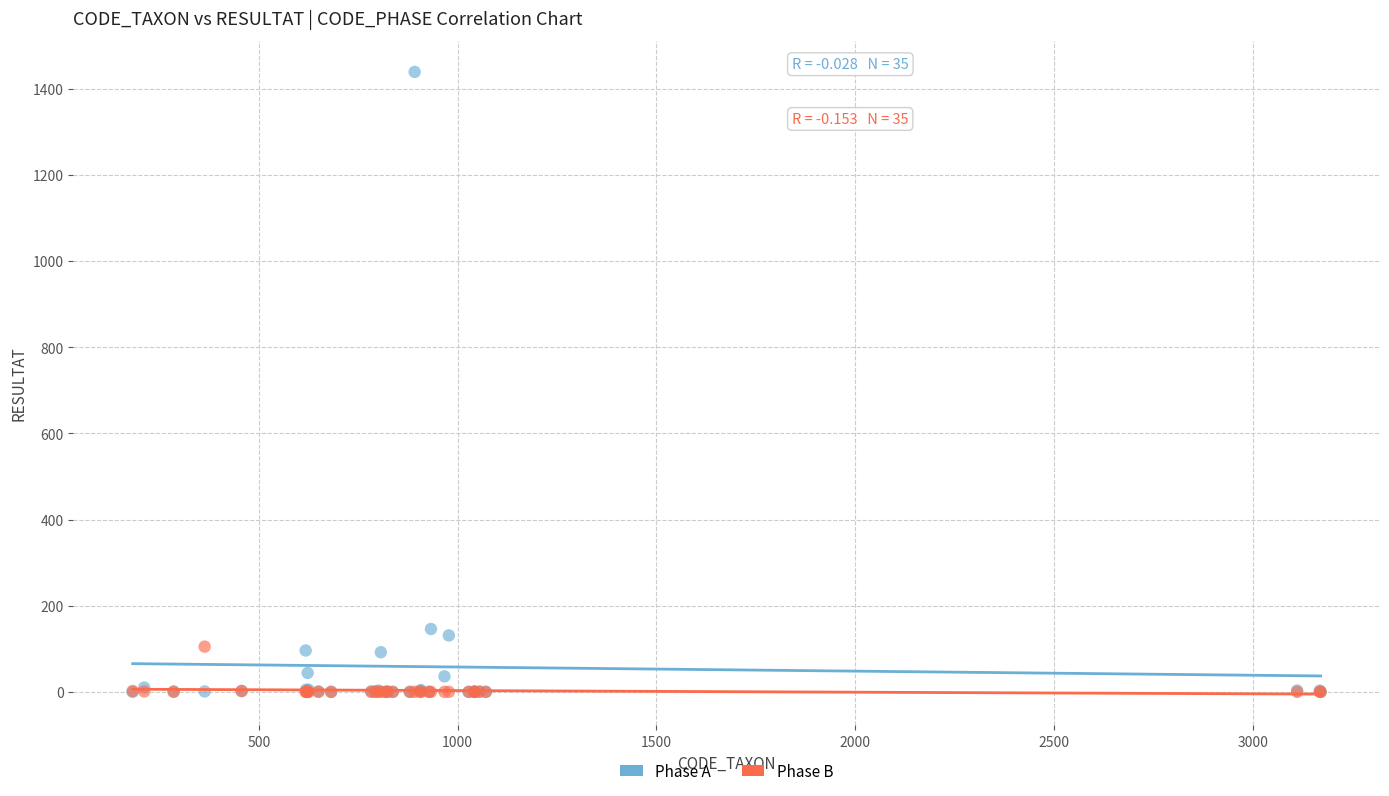

What are all the series names shown in the legend?

Phase A, Phase B